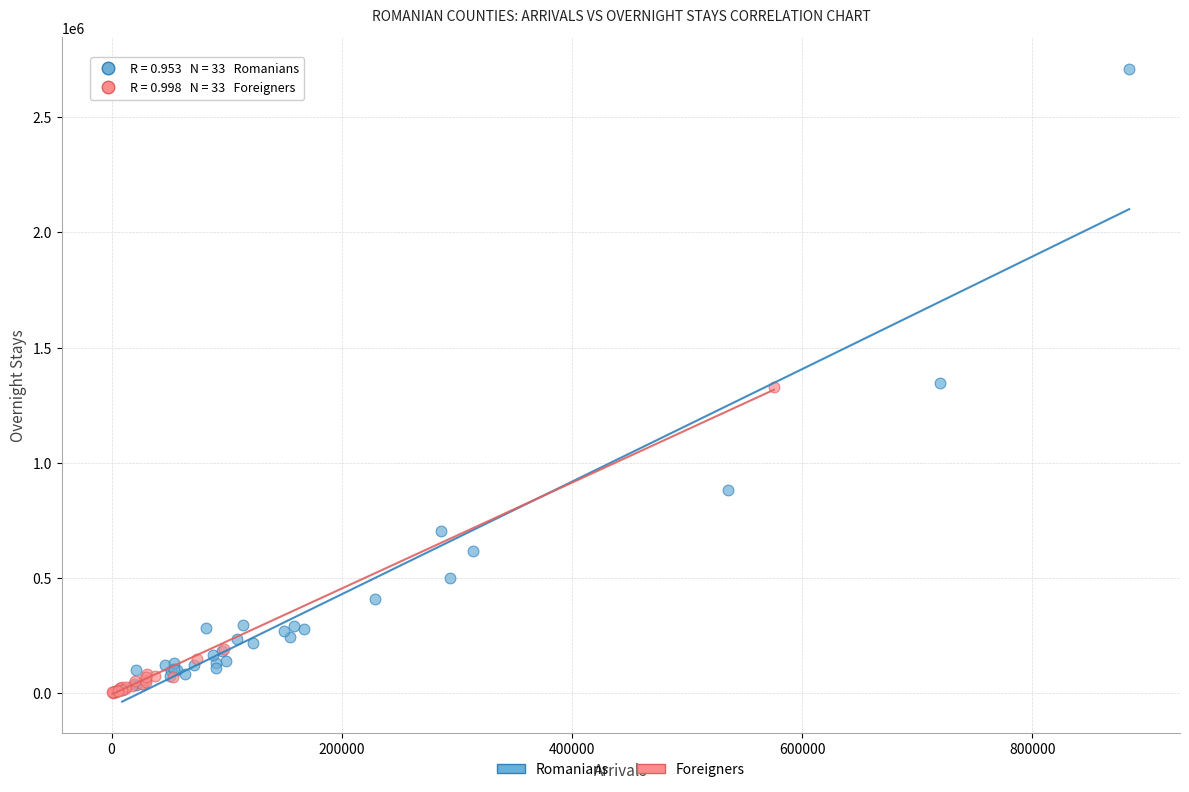

Which series has the widest spread of Y values?

Romanians